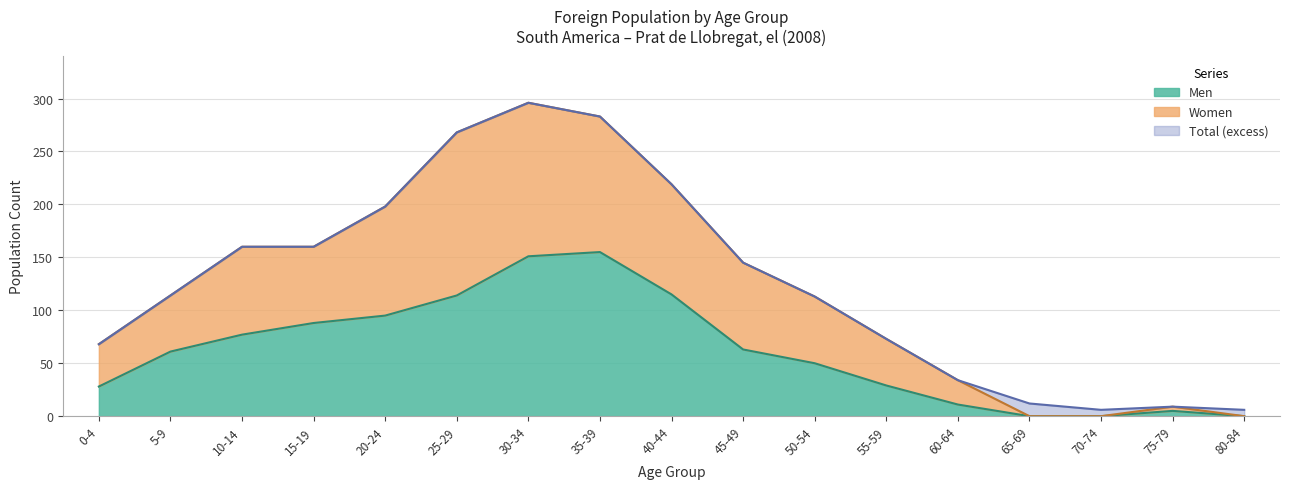

The value of Total at 40-44 is 45. True or false?

False